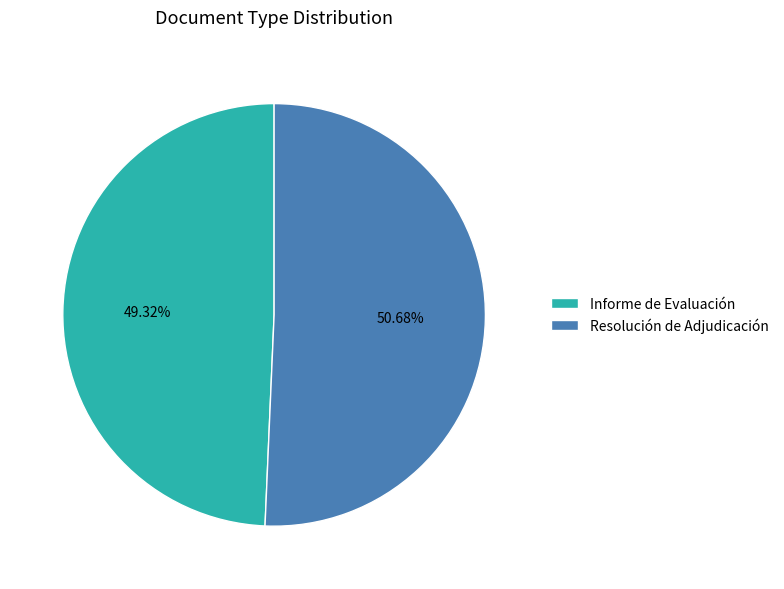

Rank the categories by value from lowest to highest.

Informe de Evaluación, Resolución de Adjudicación